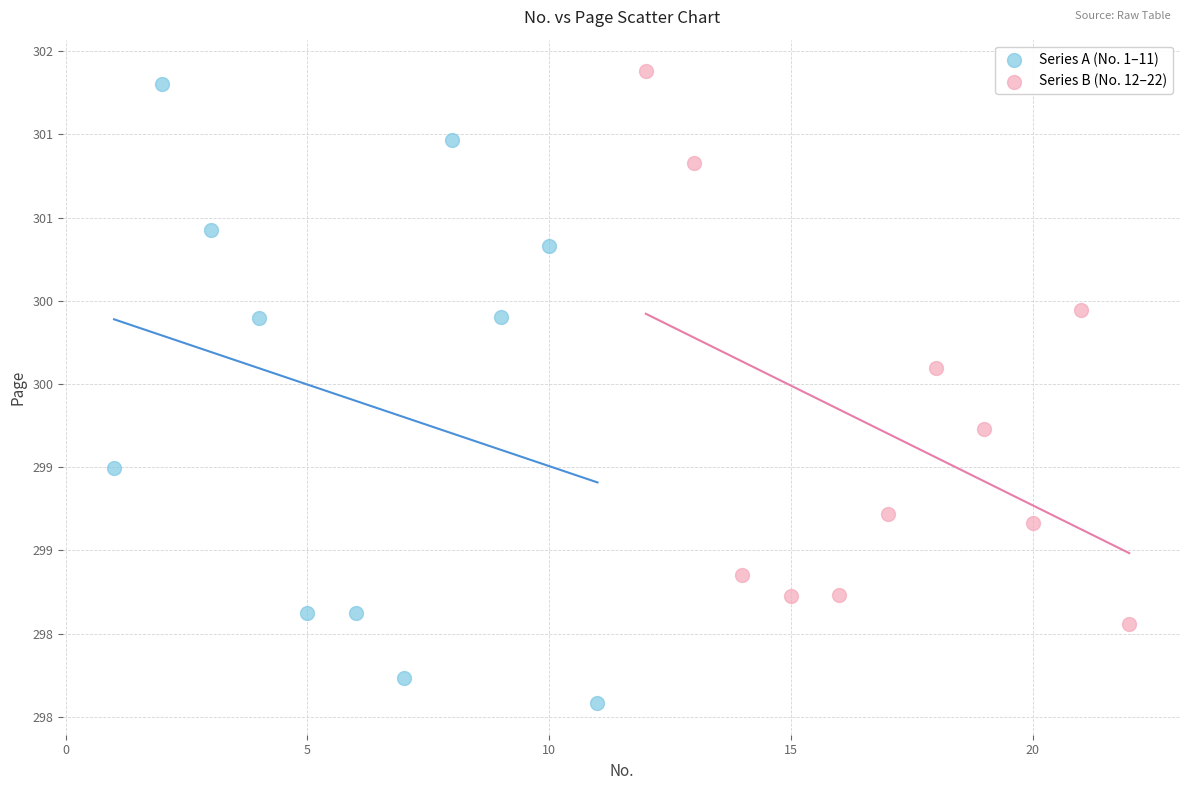

Which series reaches the maximum Y coordinate?

Series B (No. 12–22)